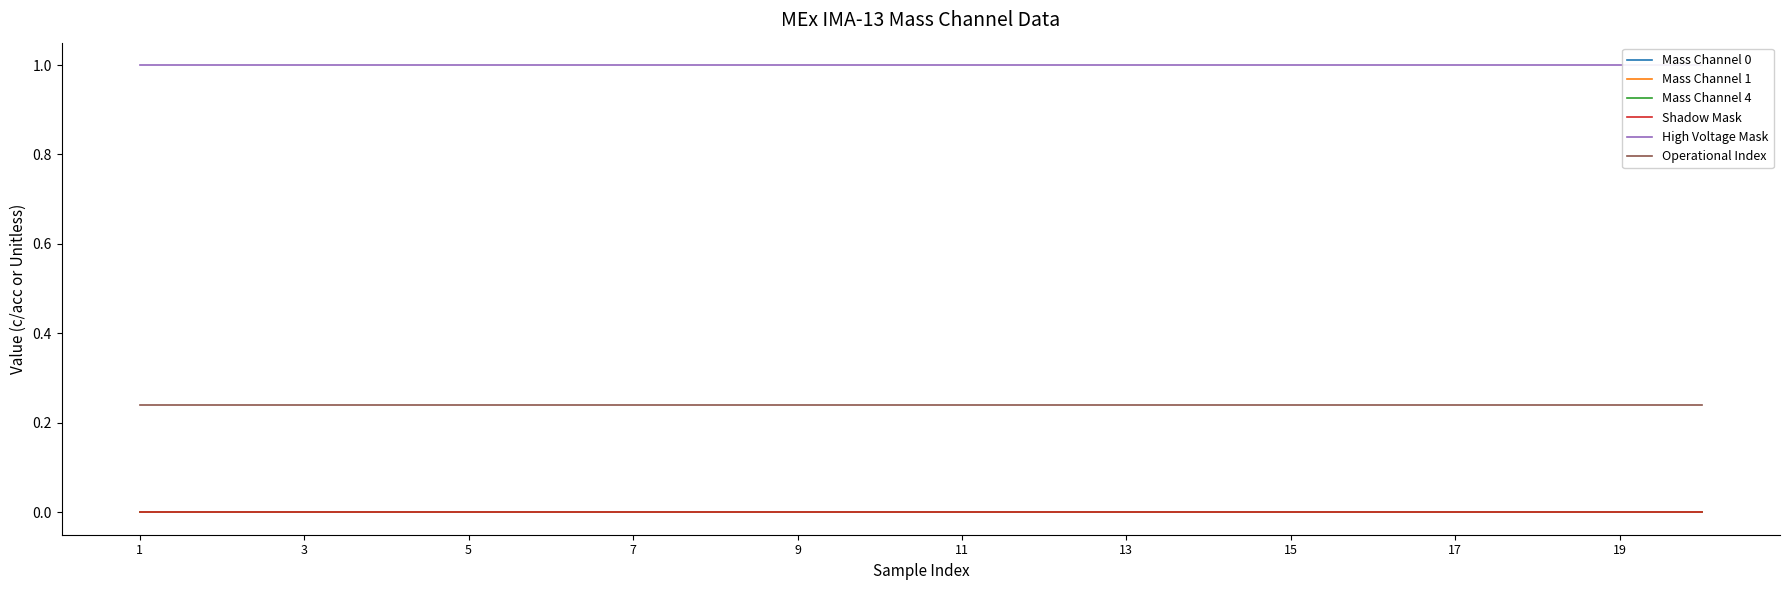

What are all the series names shown in the legend?

Mass Channel 0, Mass Channel 1, Mass Channel 4, Shadow Mask, High Voltage Mask, Operational Index